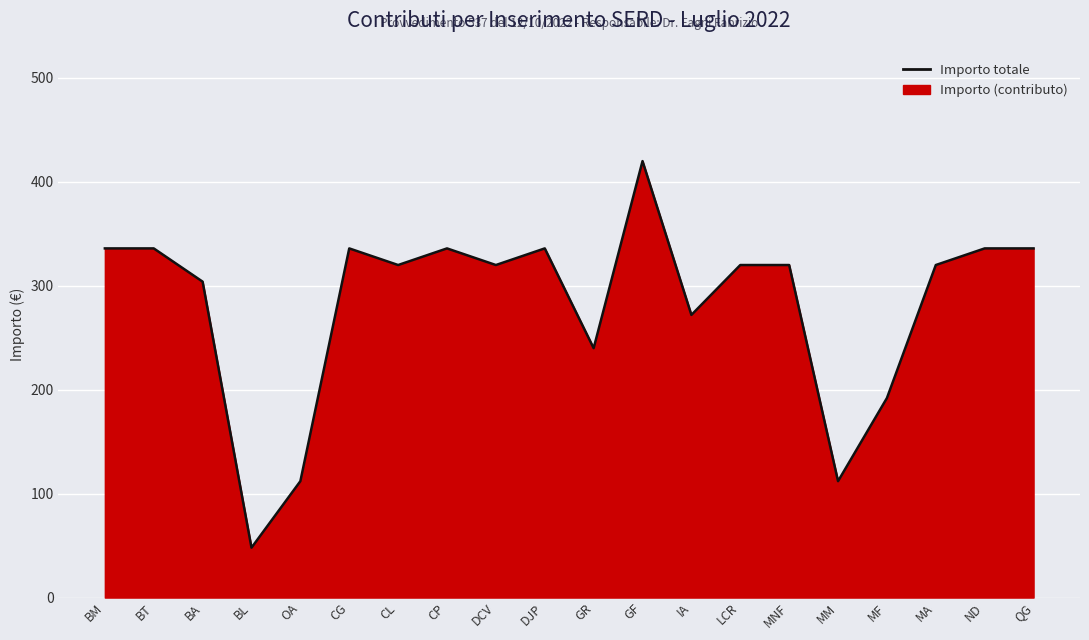

What is the approximate value at BL?

48